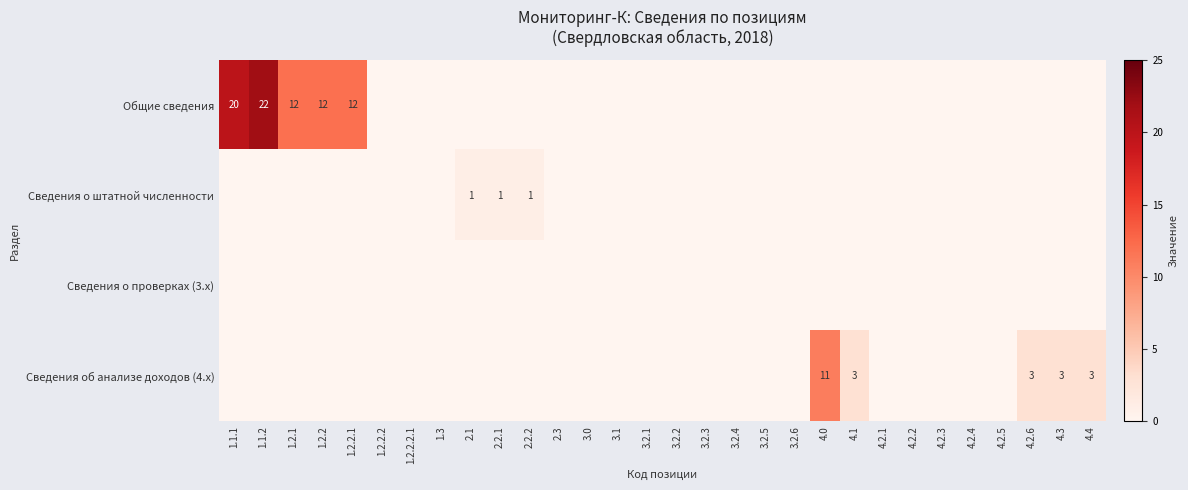

Between 3.2.5 and 2.2.2, which is larger?

3.2.5